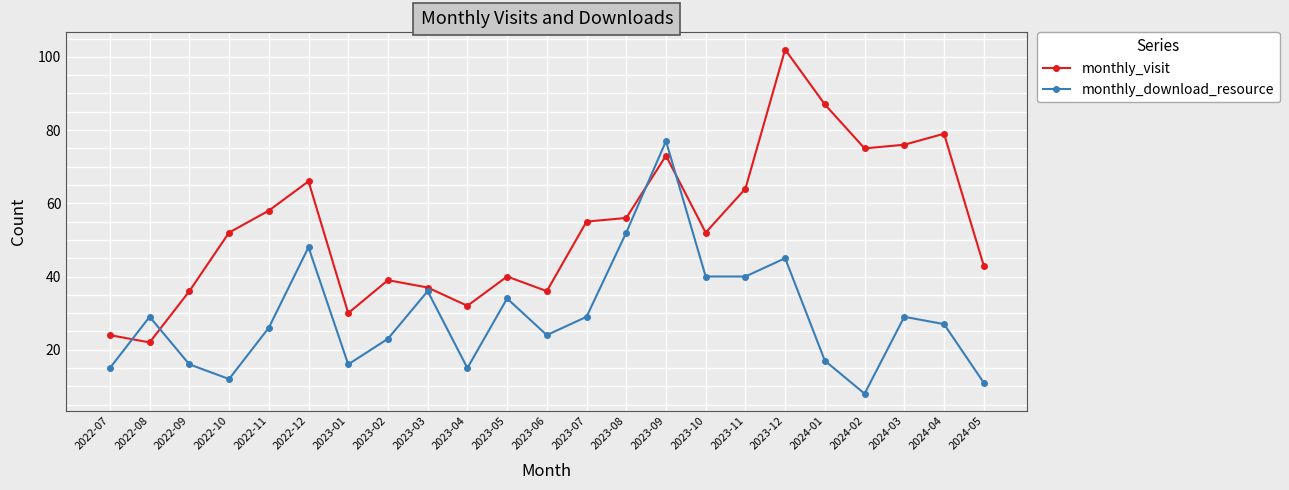

What is the difference between the highest and lowest values at 2022-07?

9